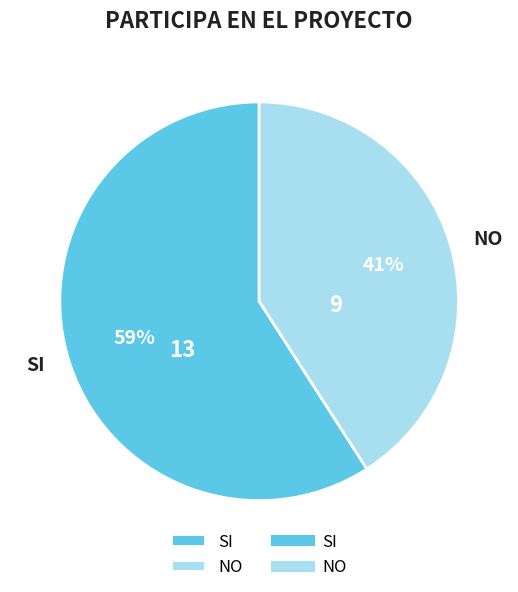

Count the number of slices in the pie.

2